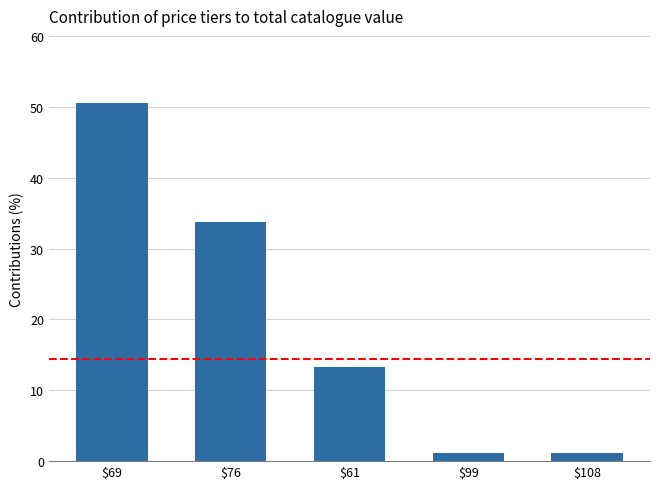

Reading right to left, list all the values displayed in this chart.

$108=1.2	$99=1.2	$61=13.3	$76=33.7	$69=50.6